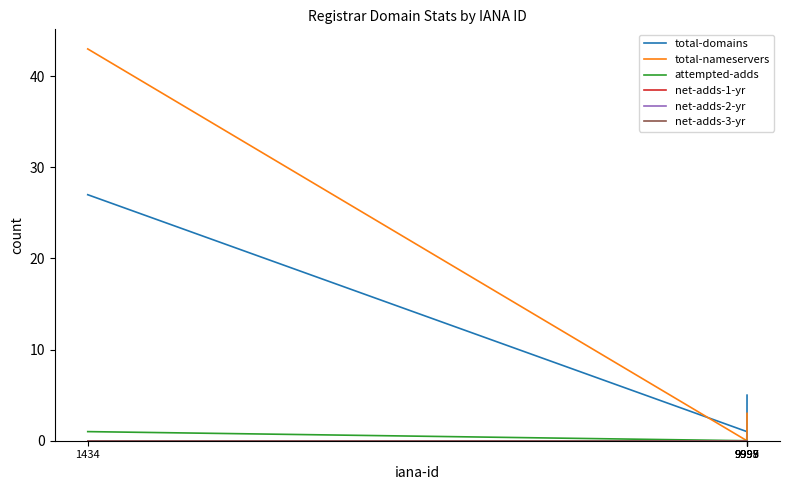

At which label does attempted-adds reach its minimum?

9999